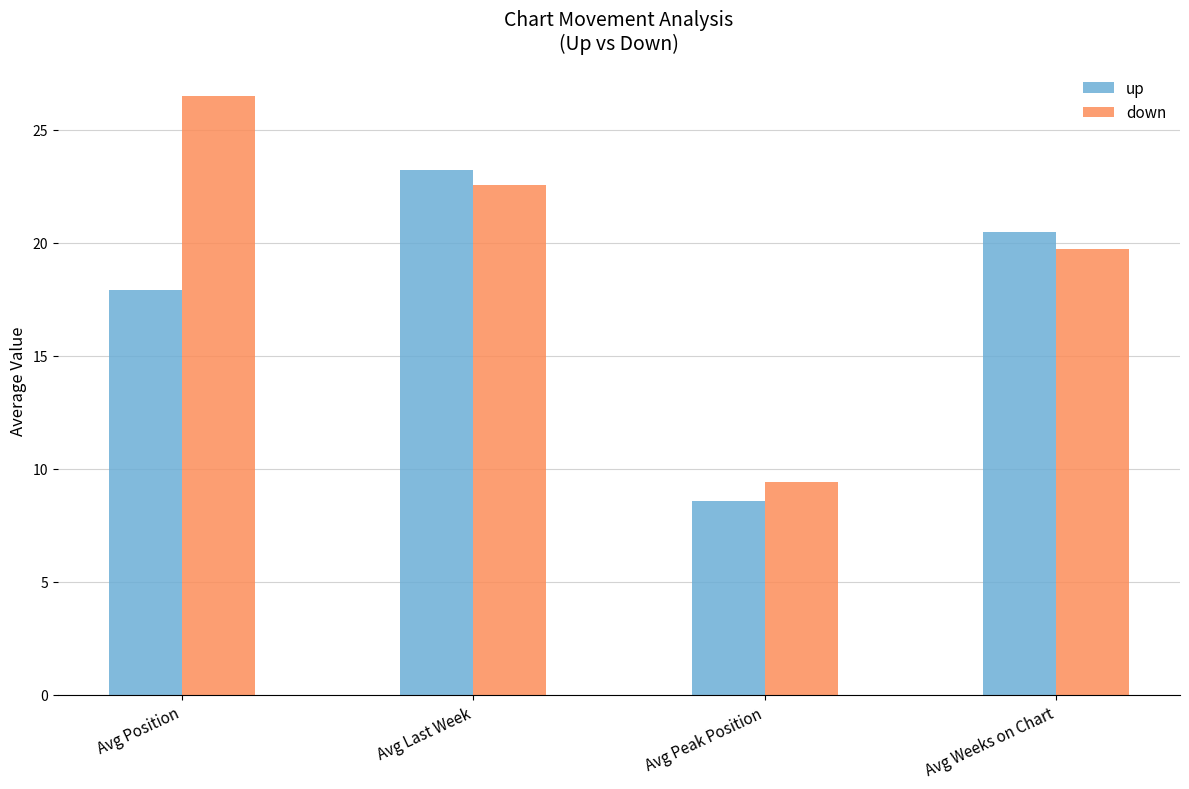

List the series in order of their overall mean, highest first.

down, up